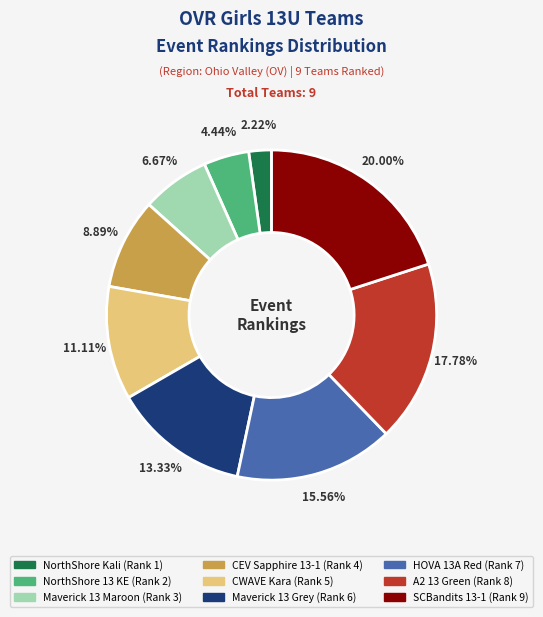

To the nearest percent, what is the combined percentage of Maverick 13 Maroon and CEV Sapphire 13-1?

16%